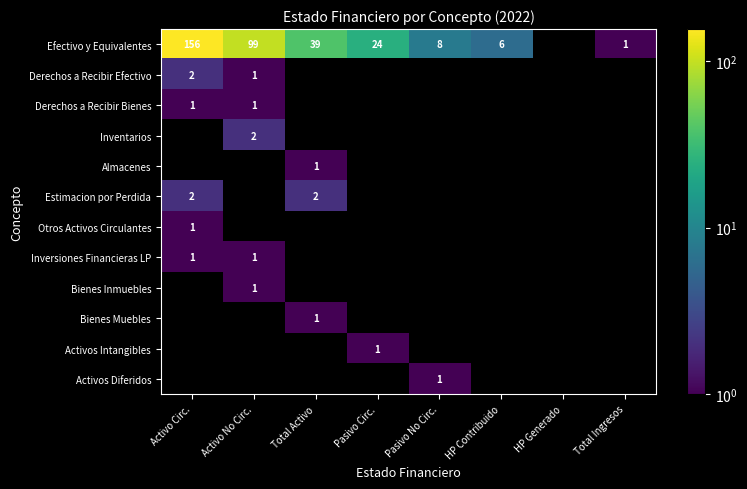

Is it true that Estimacion por Perdida equals 2 at Total Activo?

True